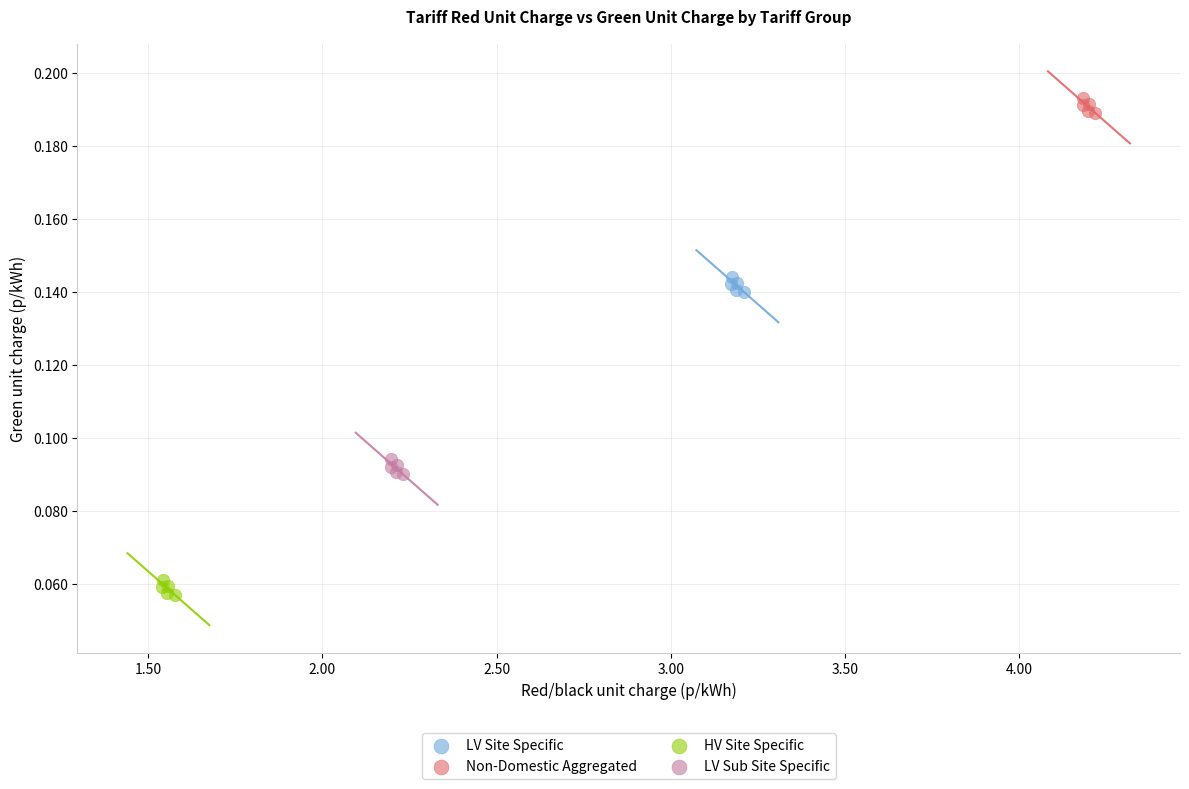

Which series contains the highest Y value?

Non-Domestic Aggregated